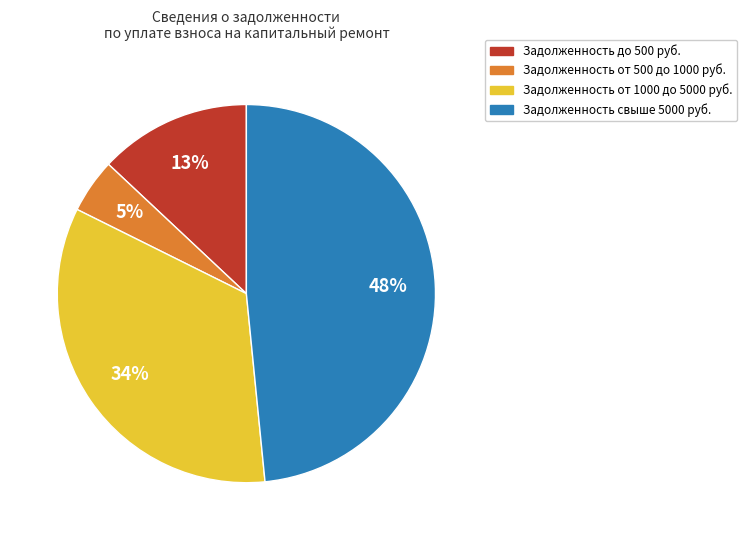

How many segments does this pie chart have?

4